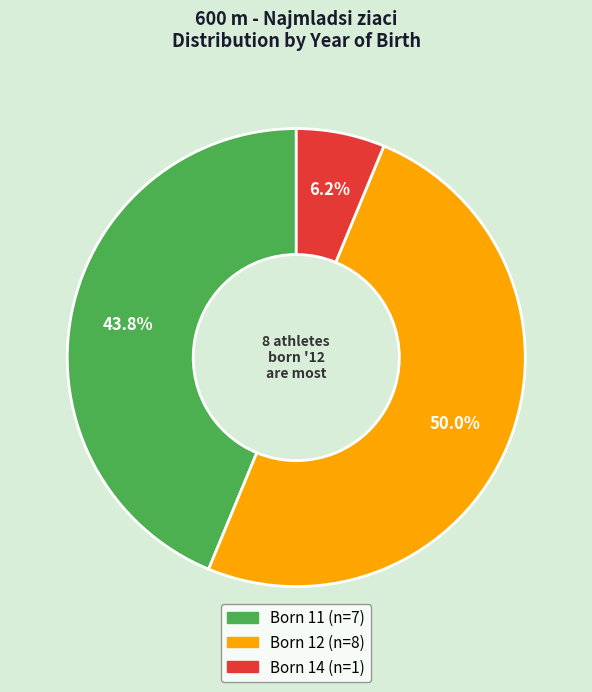

How many slices are in this pie chart?

3